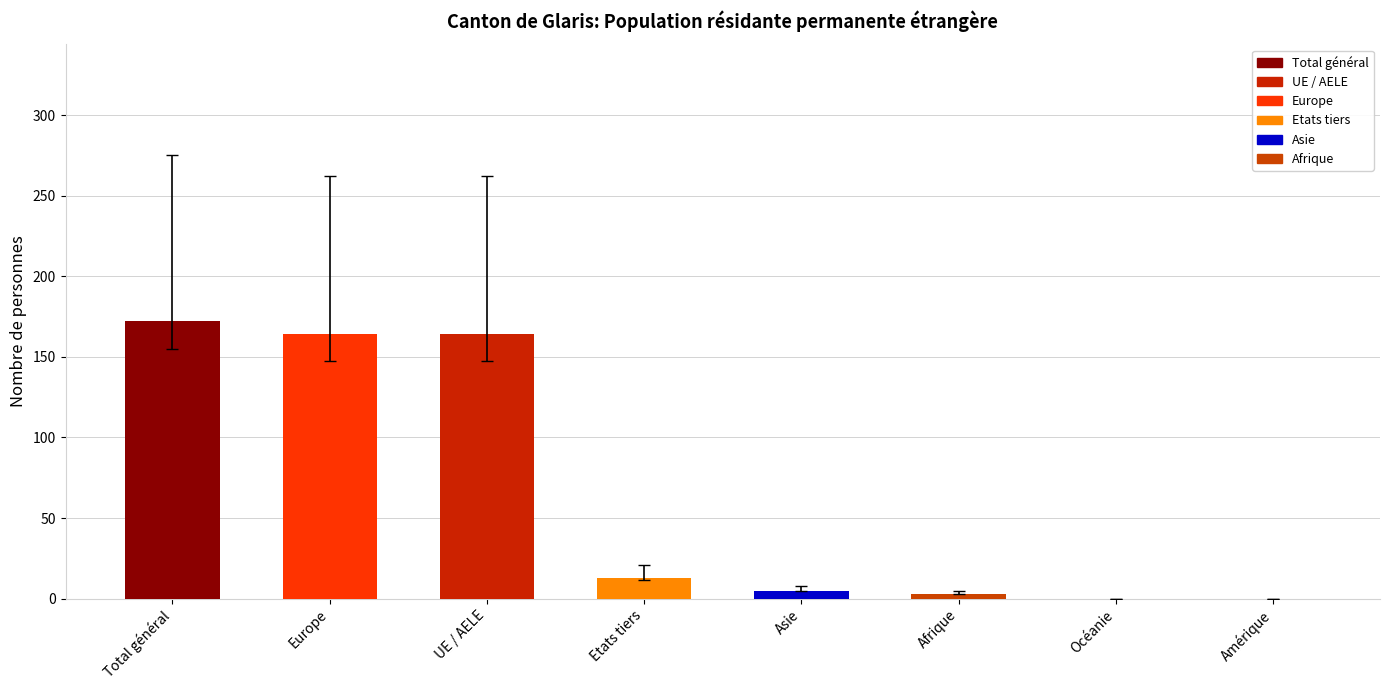

Reading left to right, list all the values displayed in this chart.

172	164	164	13	5	3	0	0